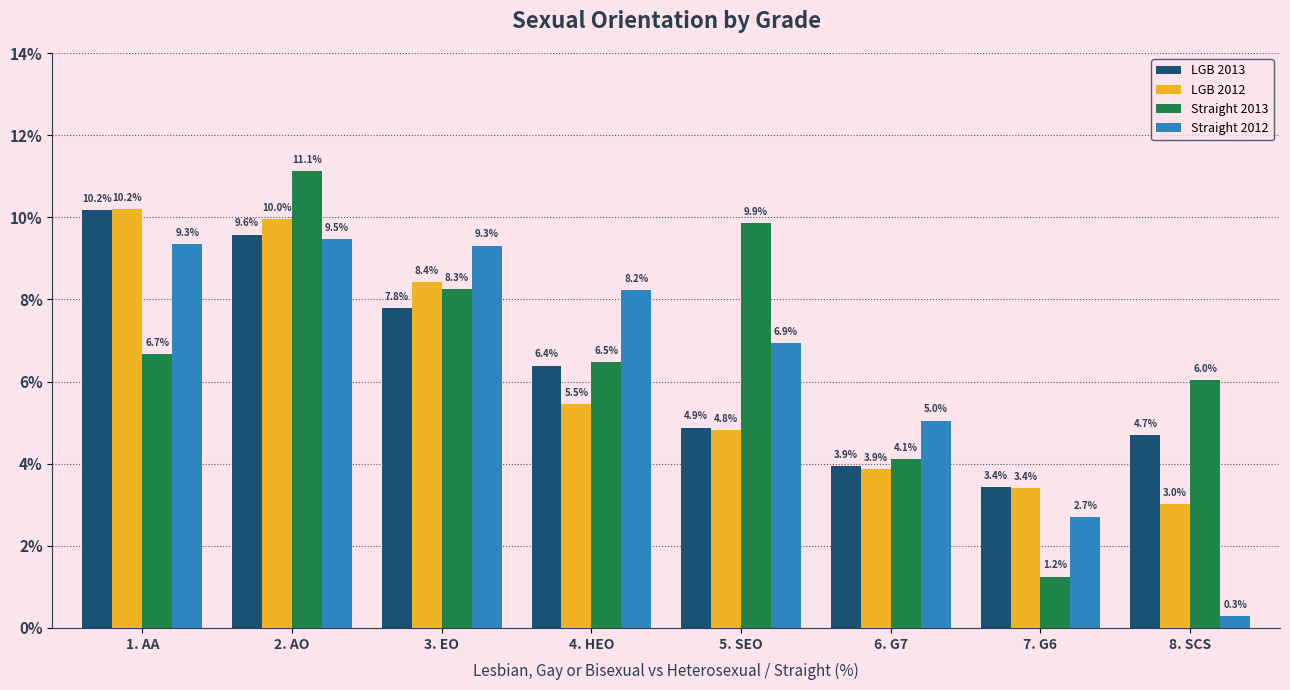

At which category is the sum across all series the highest?

2. AO